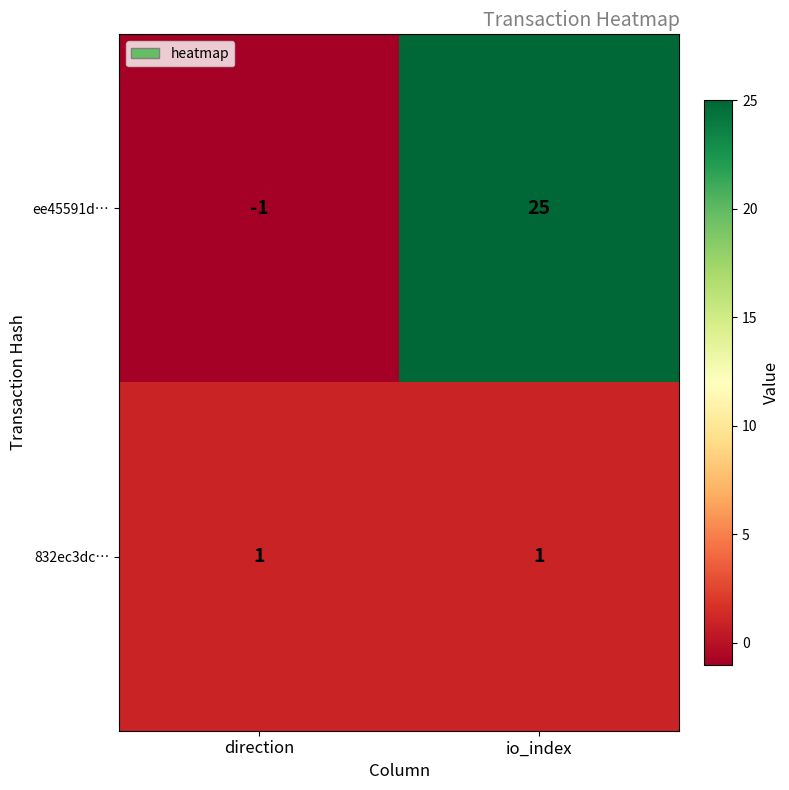

What is the total value across all series at io_index?

26